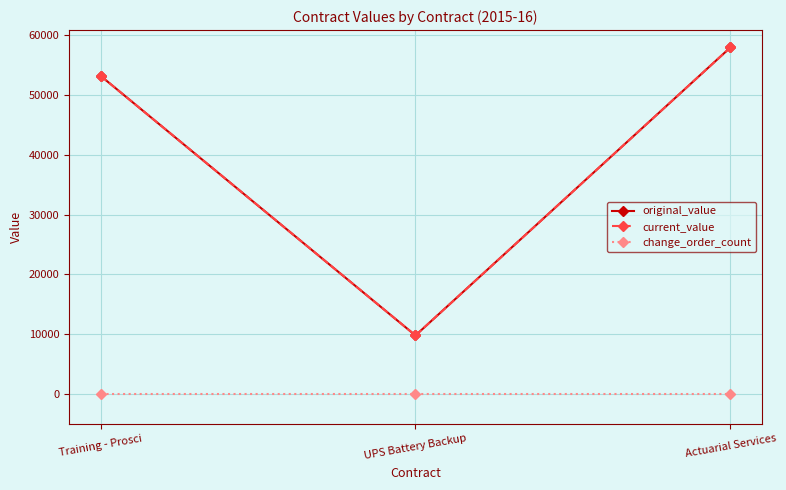

Does the chart have visible grid lines?

Yes